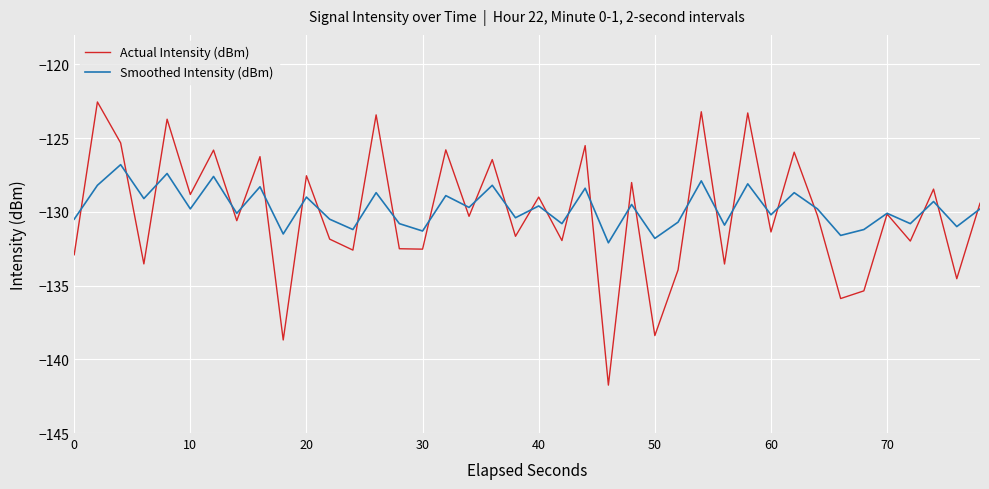

What is the lowest value of the Smoothed Intensity (dBm) series?

-132.1